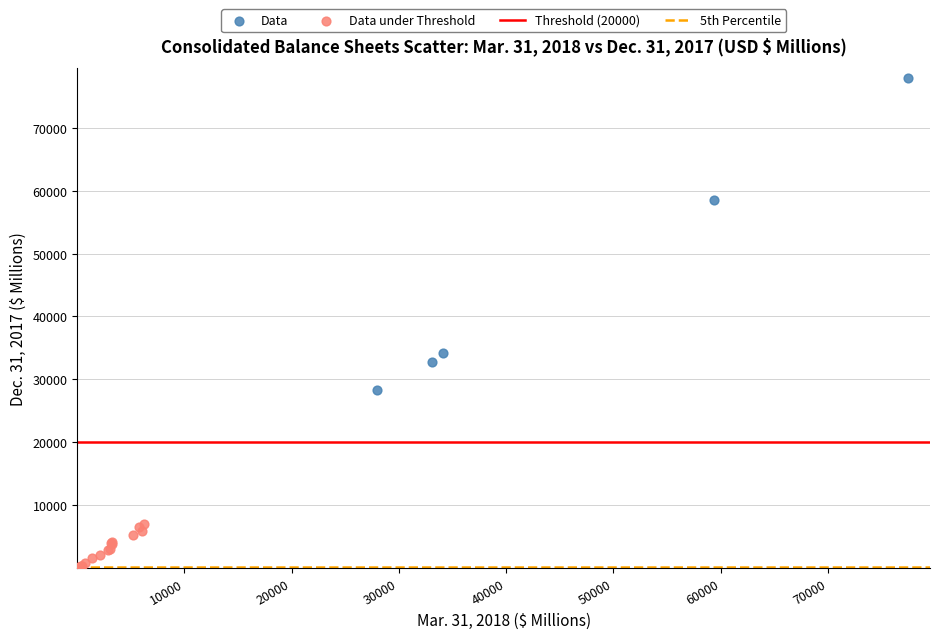

Which series has the largest Y range (max minus min)?

Data